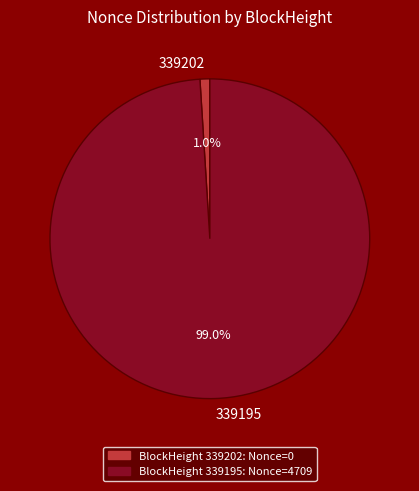

Between 339202 and 339195, which is larger?

339195